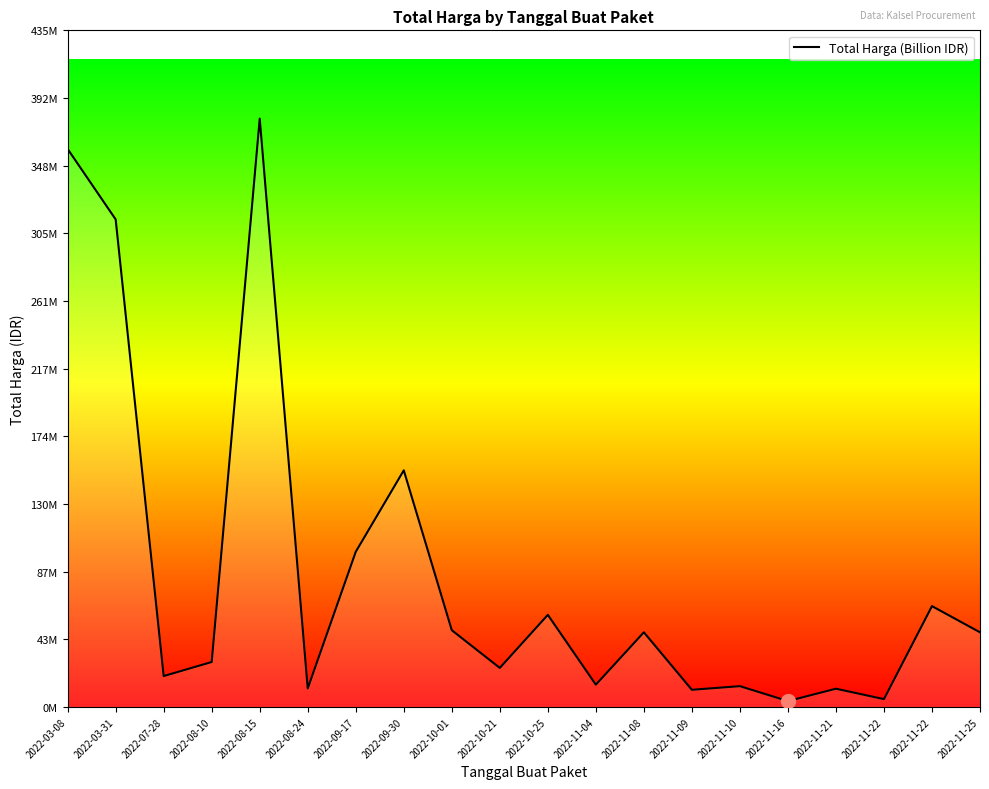

Is this an area chart (filled region under the line)?

Yes